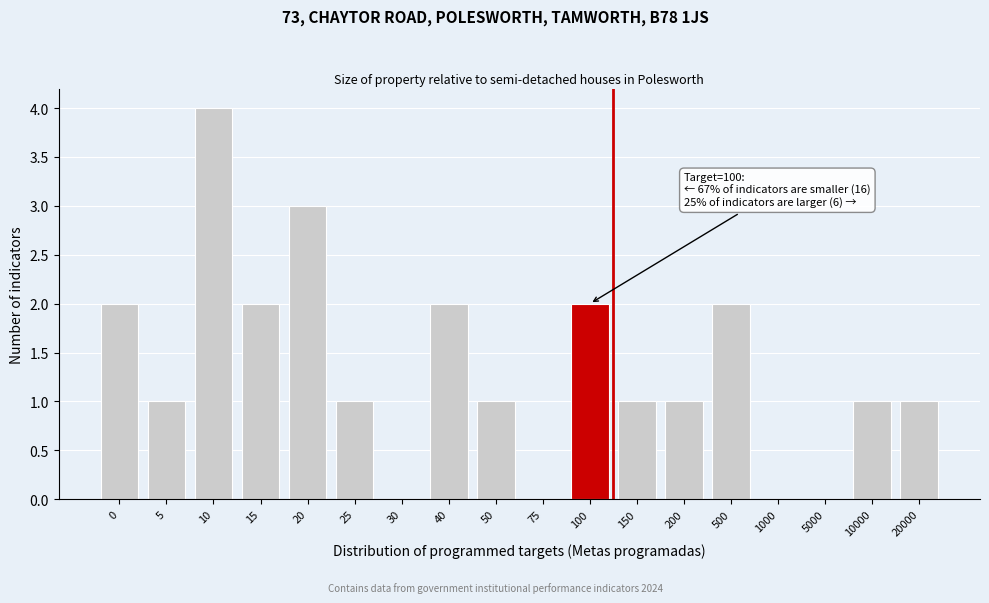

Reading right to left, what are all the values shown in this chart?

20000=1	10000=1	5000=0	1000=0	500=2	200=1	150=1	100=2	75=0	50=1	40=2	30=0	25=1	20=3	15=2	10=4	5=1	0=2